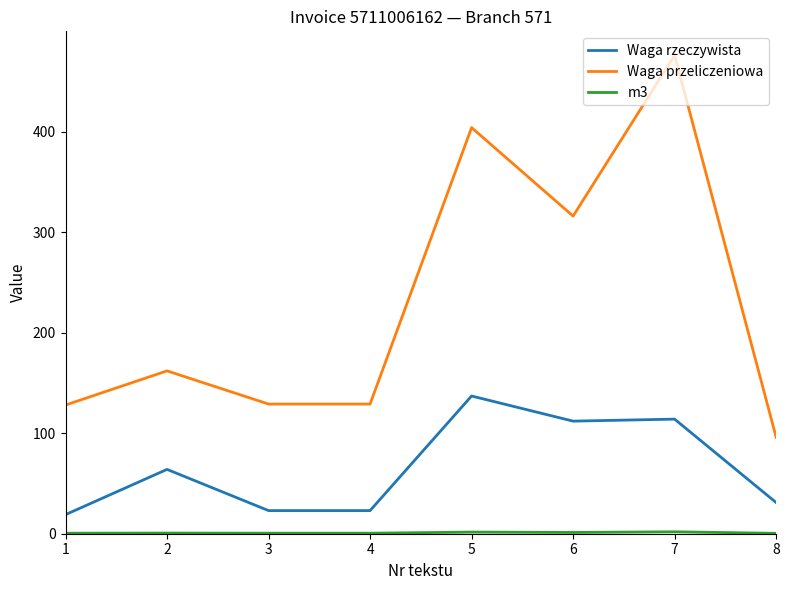

Between 1 and 8, which series saw the biggest shift?

Waga przeliczeniowa